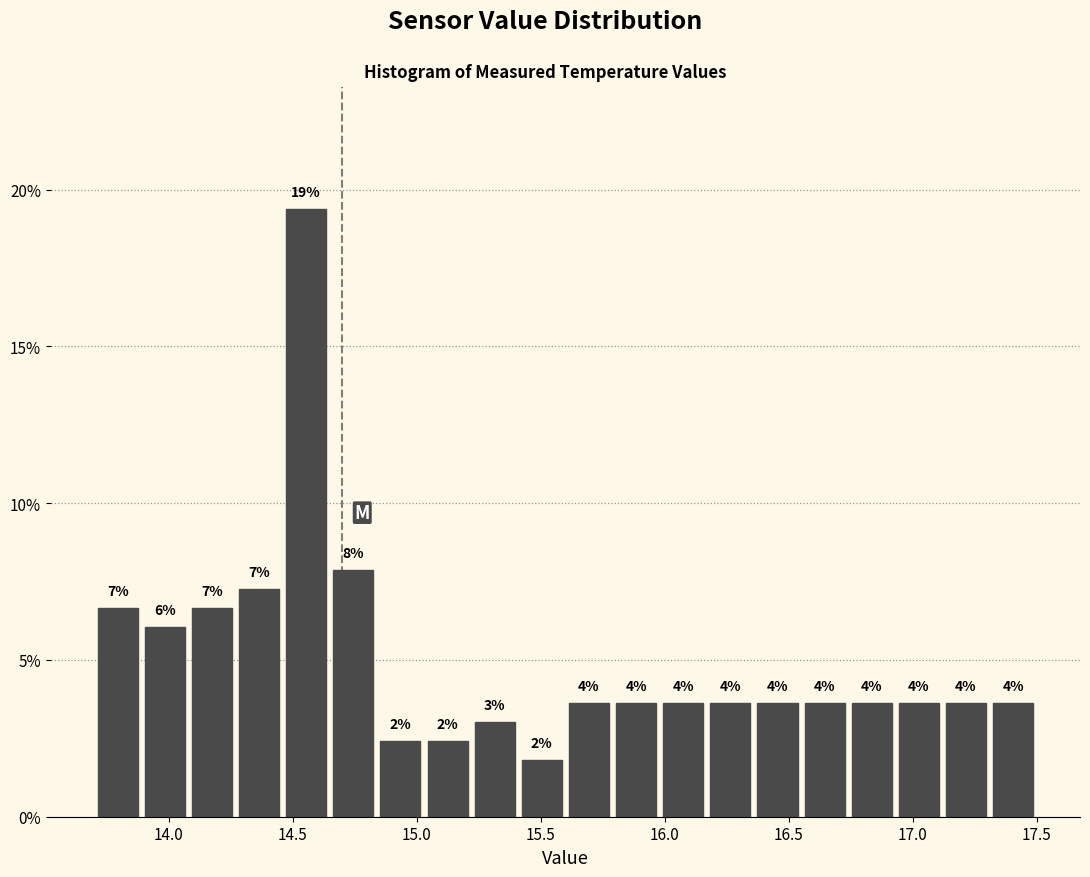

Read against the x-axis, roughly where is the centre of the tallest bar?

14.55